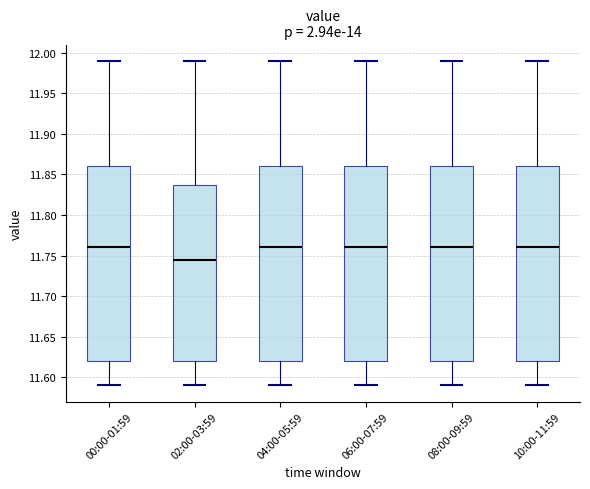

Reading left to right, read every box against the y-axis: the position of its median line, the range the box covers, and the ends of its whiskers. The values are not printed on the chart, so give them approximately, as read against the axis.

00:00-01:59: median 11.760, box 11.620 to 11.860, whiskers 11.590 to 11.990
02:00-03:59: median 11.745, box 11.620 to 11.840, whiskers 11.590 to 11.990
04:00-05:59: median 11.760, box 11.620 to 11.860, whiskers 11.590 to 11.990
06:00-07:59: median 11.760, box 11.620 to 11.860, whiskers 11.590 to 11.990
08:00-09:59: median 11.760, box 11.620 to 11.860, whiskers 11.590 to 11.990
10:00-11:59: median 11.760, box 11.620 to 11.860, whiskers 11.590 to 11.990